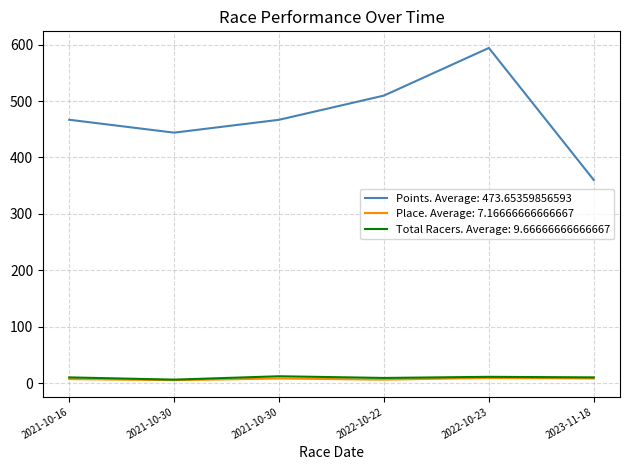

What is the label of the 4th point from the right?

2021-10-30